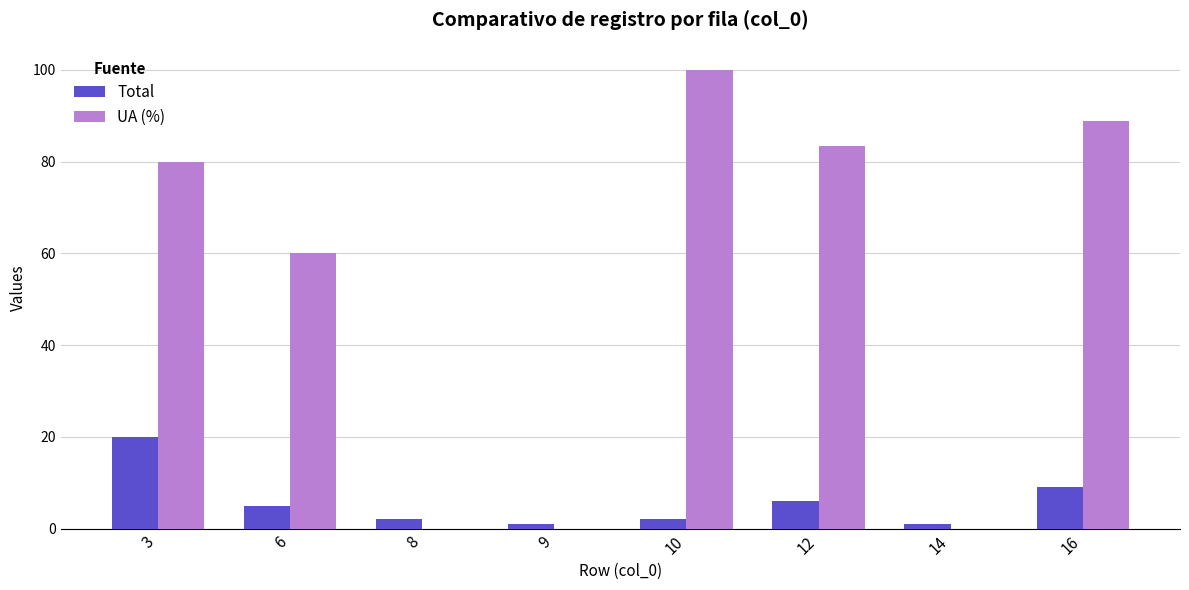

At which label does Total first exceed 5?

3